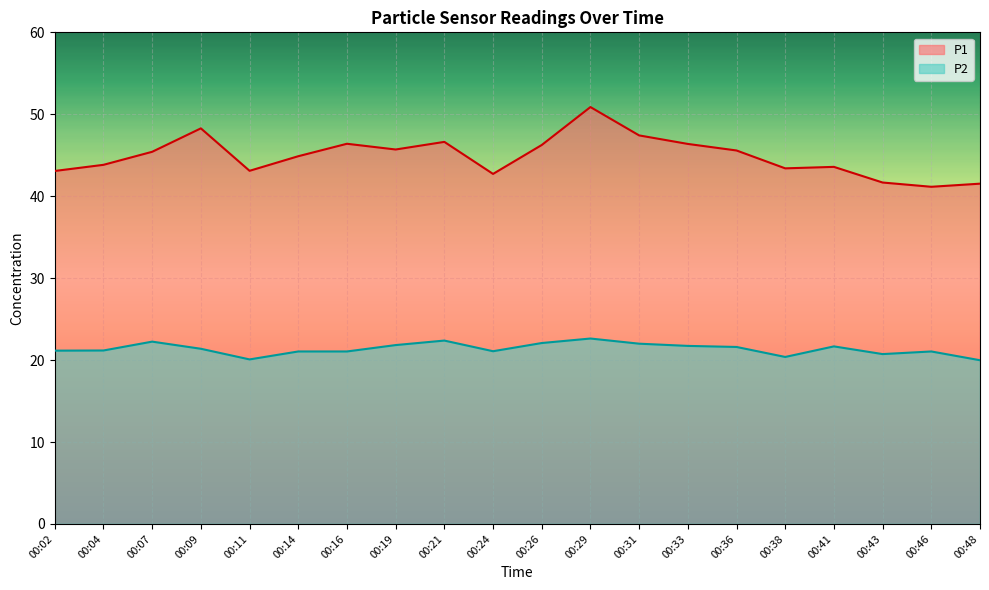

Where is P2 nearest to the value 21?

00:14